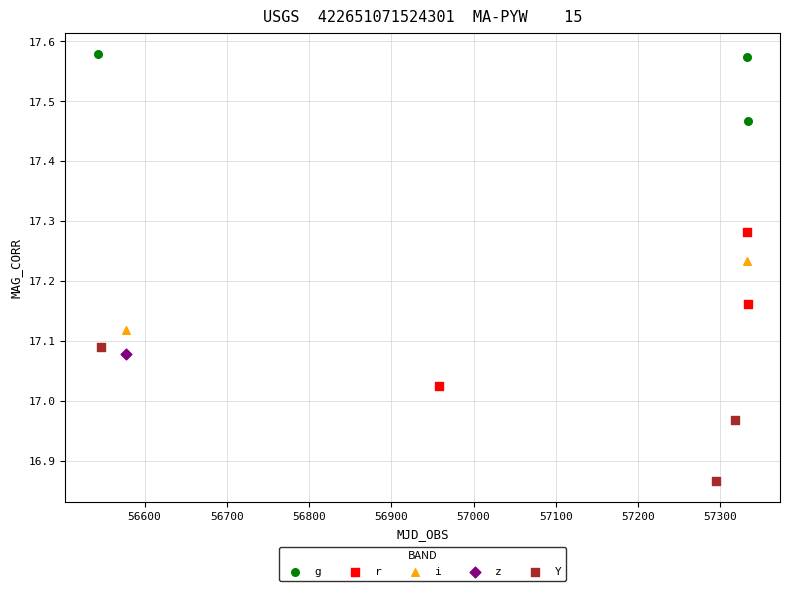

Which series contains the highest Y value?

g